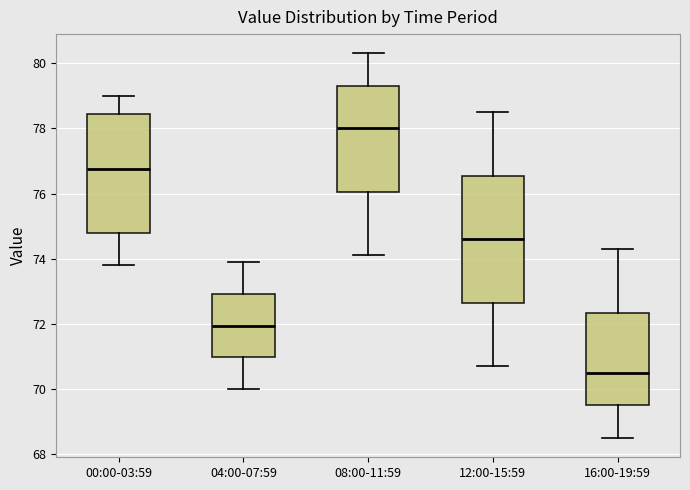

Reading left to right, transcribe this box plot: for each box, give where its median line is, the range the box spans, and where its two whiskers end, as read against the y-axis. The values are not printed on the chart, so give them approximately, as read against the axis.

00:00-03:59: median 76.8, box 74.8 to 78.4, whiskers 73.8 to 79.0
04:00-07:59: median 72.0, box 71.0 to 73.0, whiskers 70.0 to 74.0
08:00-11:59: median 78.0, box 76.0 to 79.4, whiskers 74.2 to 80.4
12:00-15:59: median 74.6, box 72.6 to 76.6, whiskers 70.8 to 78.6
16:00-19:59: median 70.6, box 69.6 to 72.4, whiskers 68.6 to 74.4